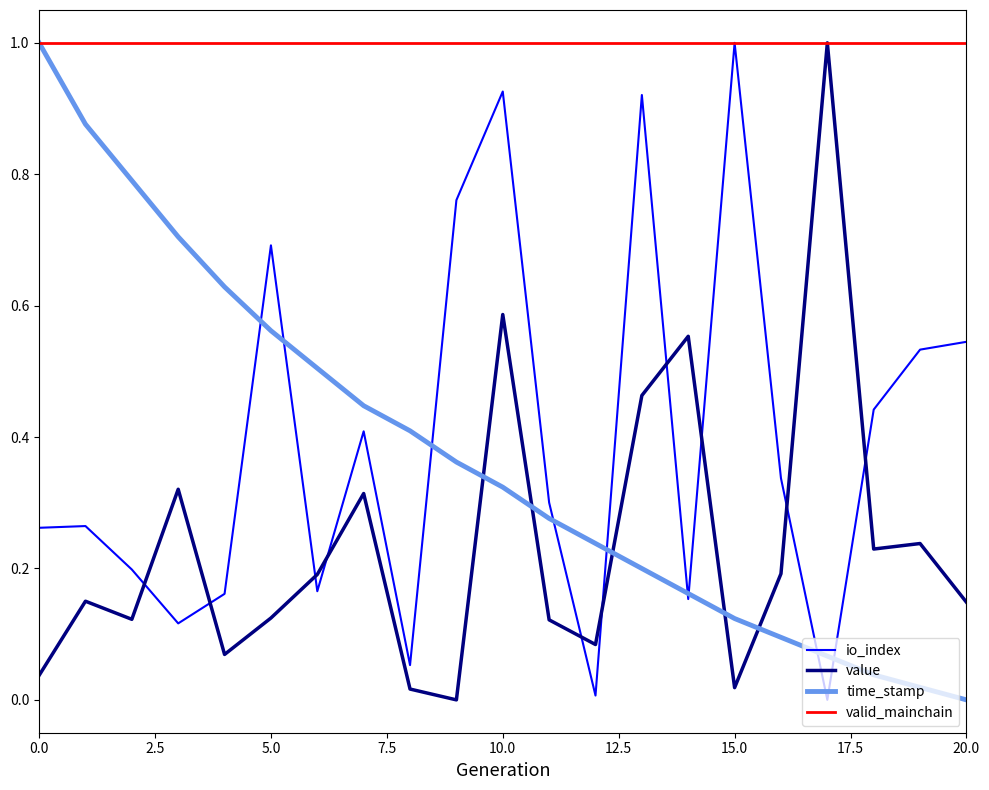

Which series has the largest total across all categories?

valid_mainchain